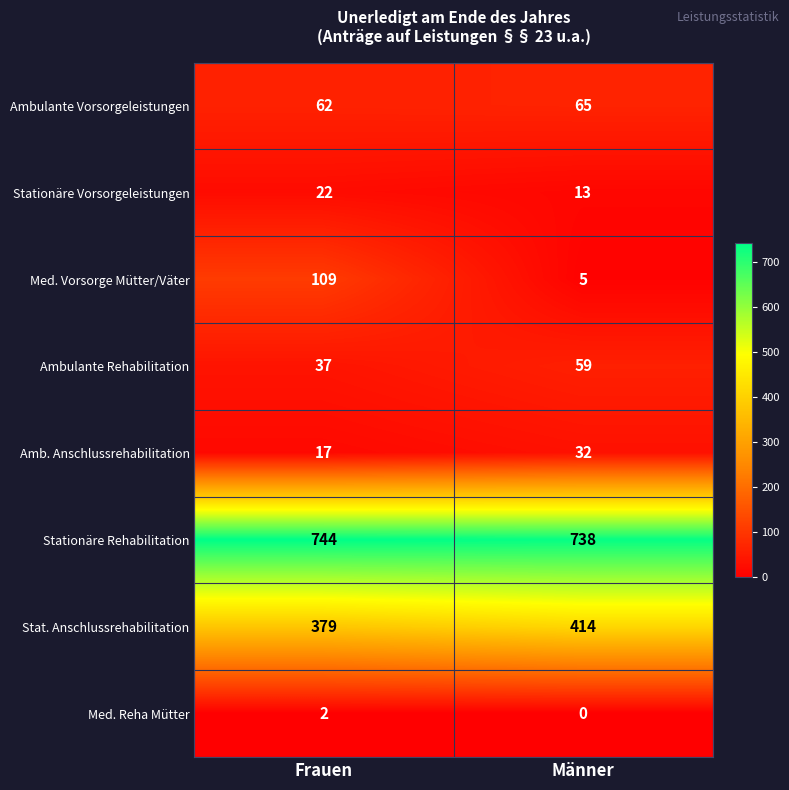

Which series has the largest range (max minus min)?

Med. Vorsorge Mütter/Väter